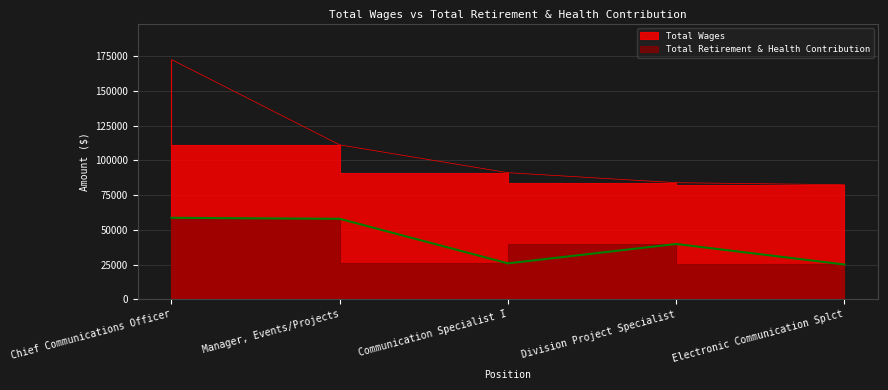

Which series changed the most between Manager, Events/Projects and Division Project Specialist?

Total Wages